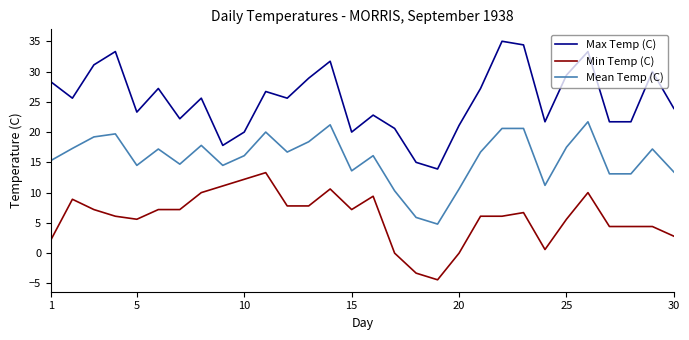

Which series has the largest total across all categories?

Max Temp (C)